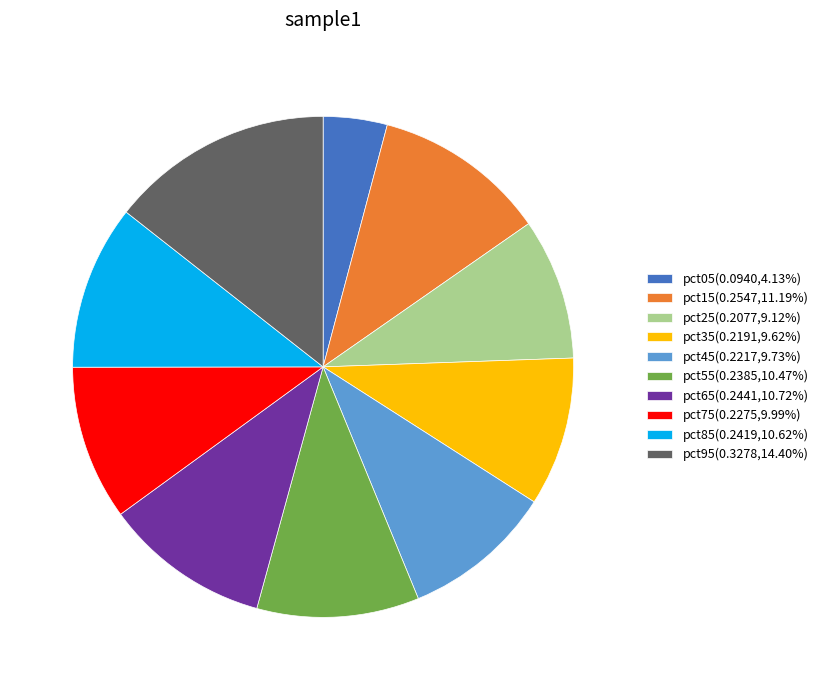

Combined, do pct25(0.2077,9.12%) and pct75(0.2275,9.99%) account for over 50%?

No